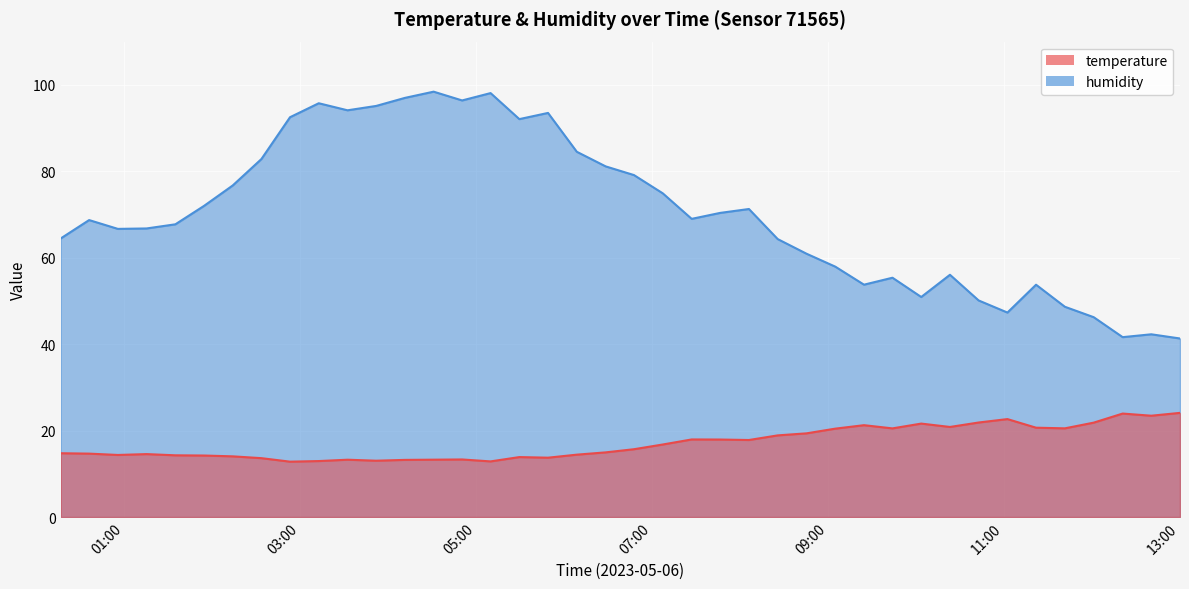

True or false: humidity has a value of 11.9 at 2023-05-06T13:00:09.

False